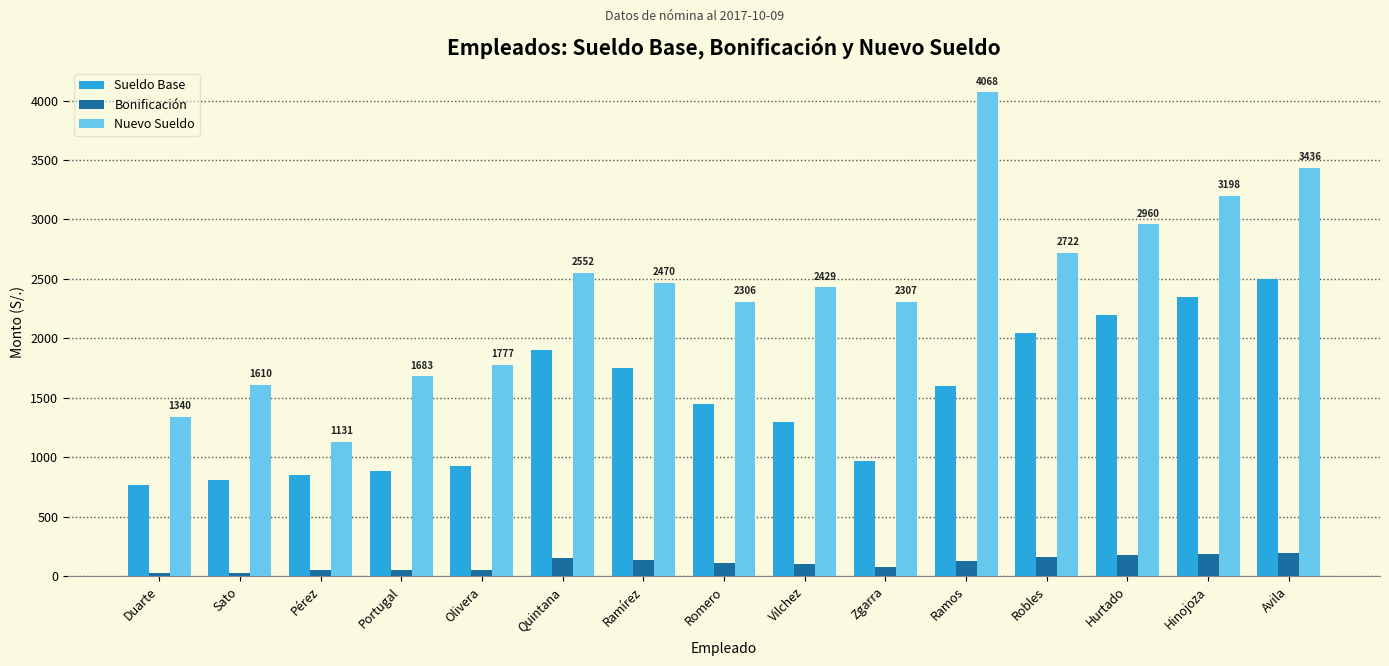

Which series has the widest spread of values?

Nuevo Sueldo